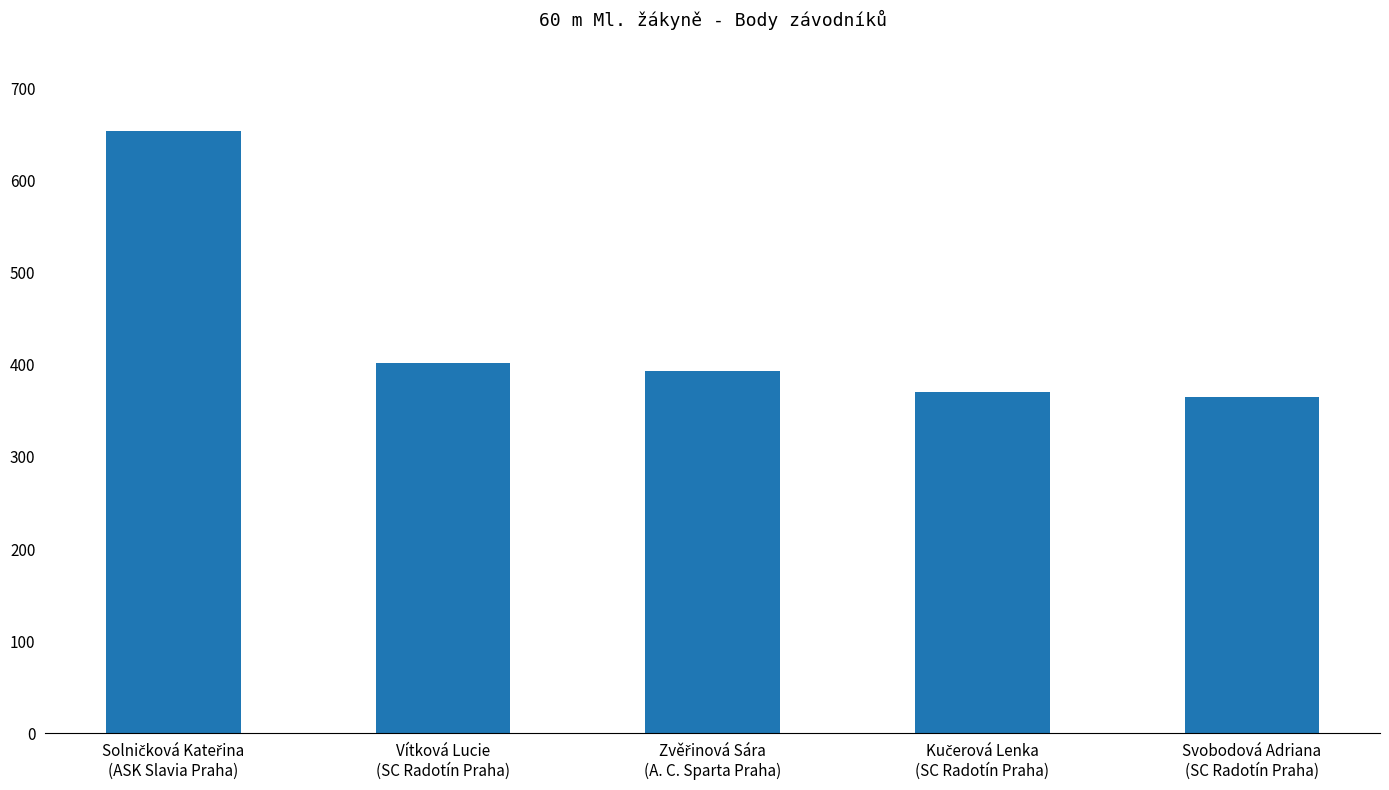

What is the minimum value shown in the chart?

365